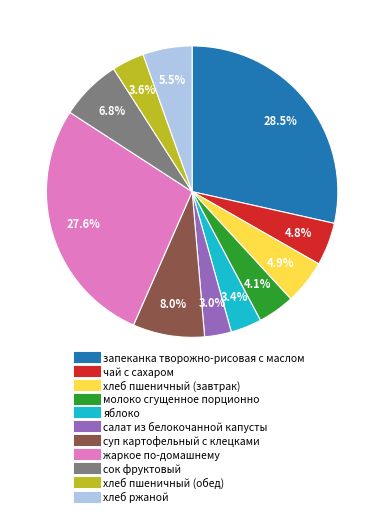

Does сок фруктовый account for over 50% of the chart?

No